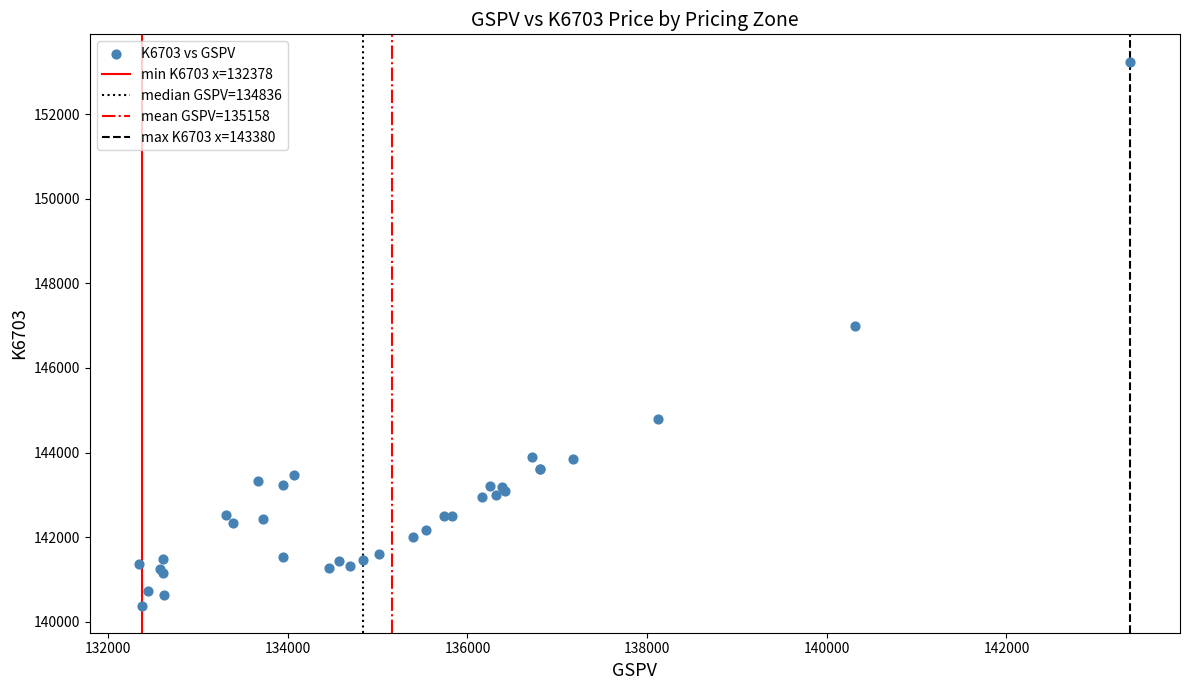

What Y value in the scatter plot is closest to 146814?

146999